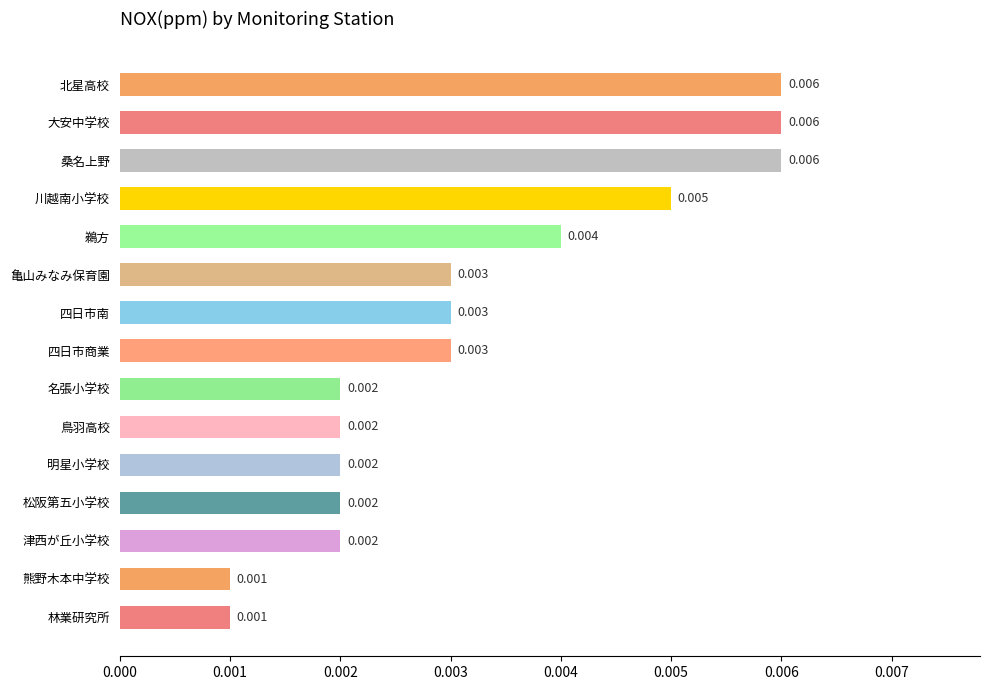

How many data points does each series have?

15